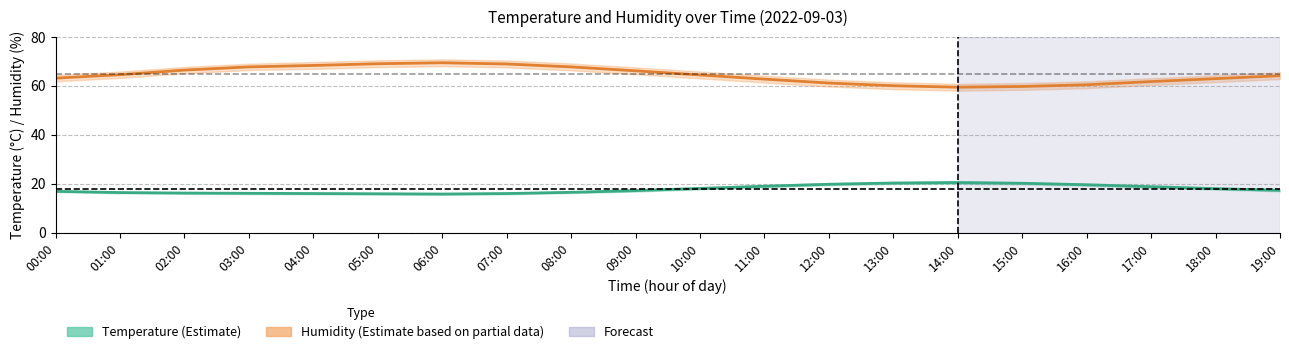

Is it true that humidity equals 66.2 at 09:00?

True